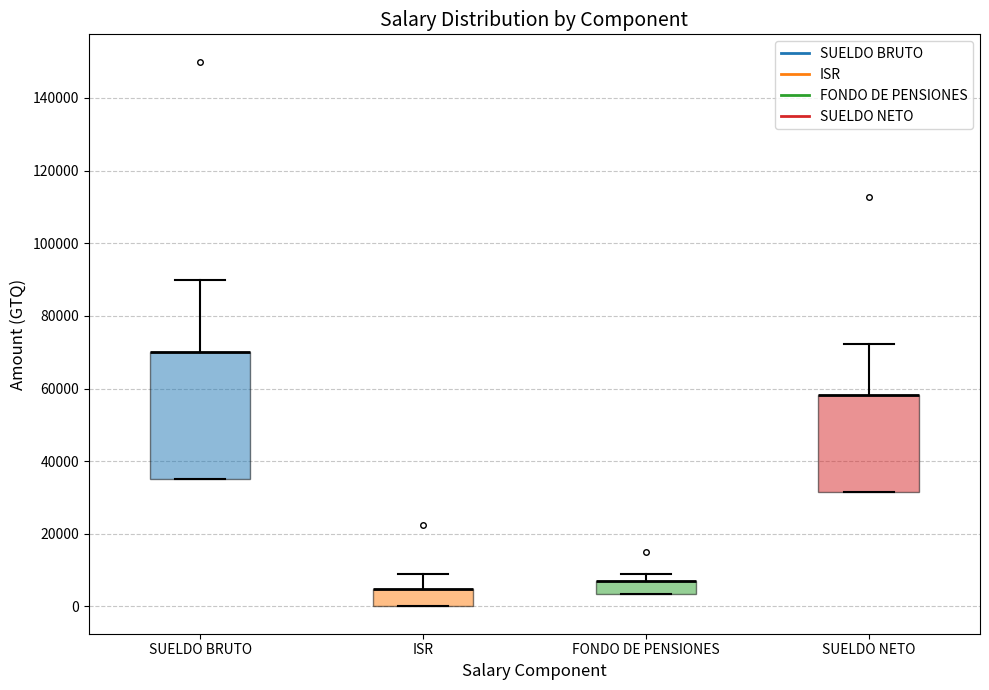

Reading left to right, read every box against the y-axis: the position of its median line, the range the box covers, and the ends of its whiskers. The values are not printed on the chart, so give them approximately, as read against the axis.

SUELDO BRUTO: median 70000 (drawn on the box's upper edge), box 36000 to 70000, whiskers 36000 to 90000
ISR: median 4000 (drawn on the box's upper edge), box 0 to 4000, whiskers 0 to 8000
FONDO DE PENSIONES: median 8000 (drawn on the box's upper edge), box 4000 to 8000, whiskers 4000 to 10000
SUELDO NETO: median 58000 (drawn on the box's upper edge), box 32000 to 58000, whiskers 32000 to 72000